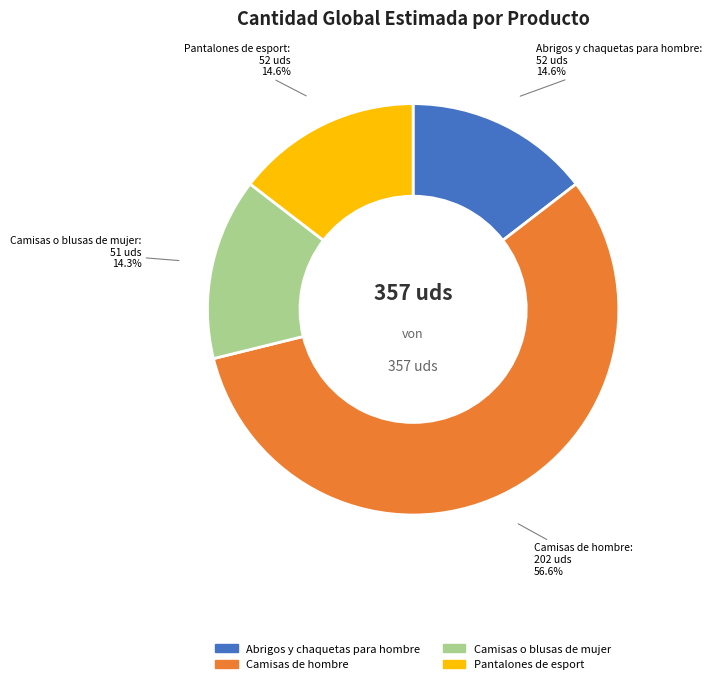

Which slice is the largest?

Camisas de hombre